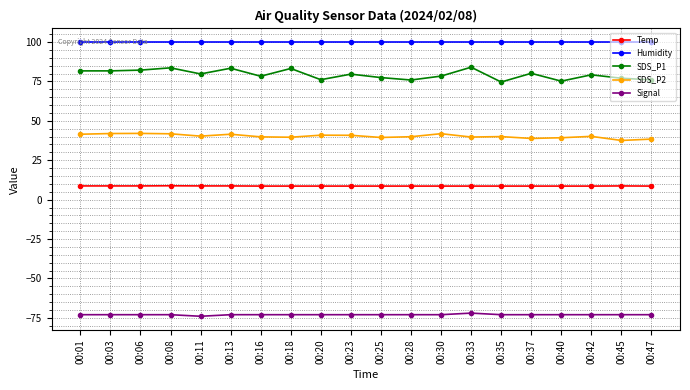

True or false: Humidity and Temp intersect in this chart.

False